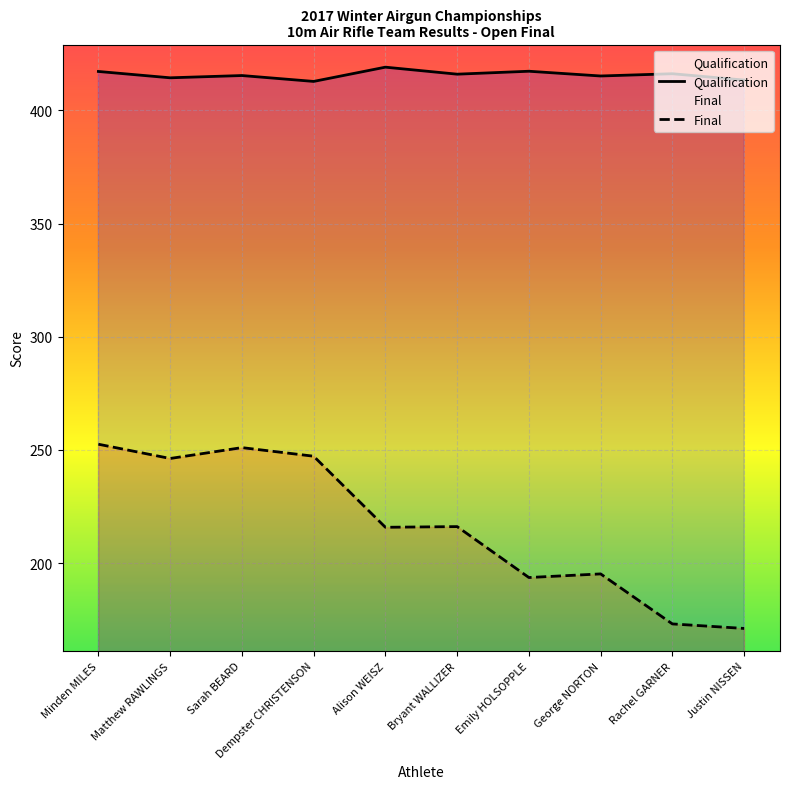

True or false: Qualification has more than 0 interior local peaks.

True